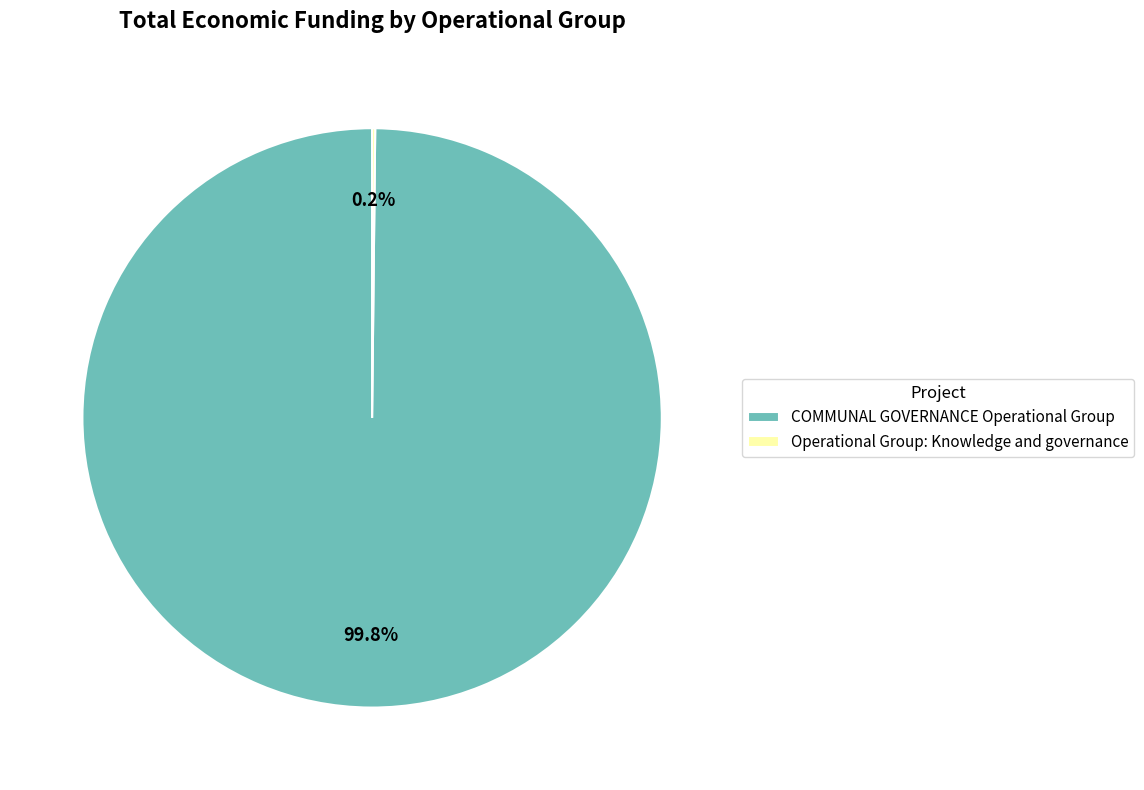

What is the majority slice?

COMMUNAL GOVERNANCE Operational Group